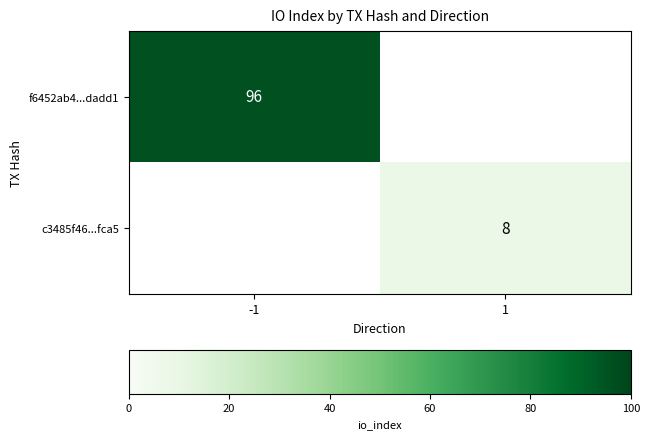

The f6452ab4...dadd1 series shows 96 at -1. True or false?

True